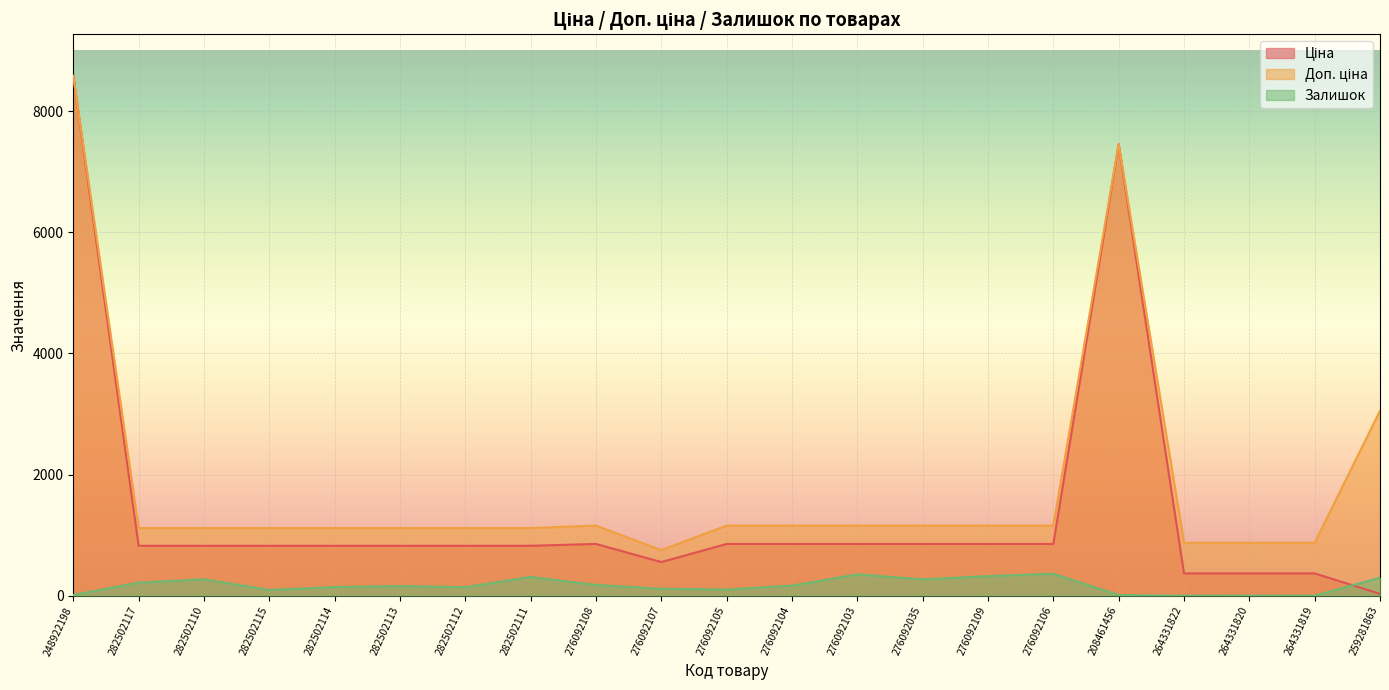

What is the total value across all series at 264331822?

1241.6